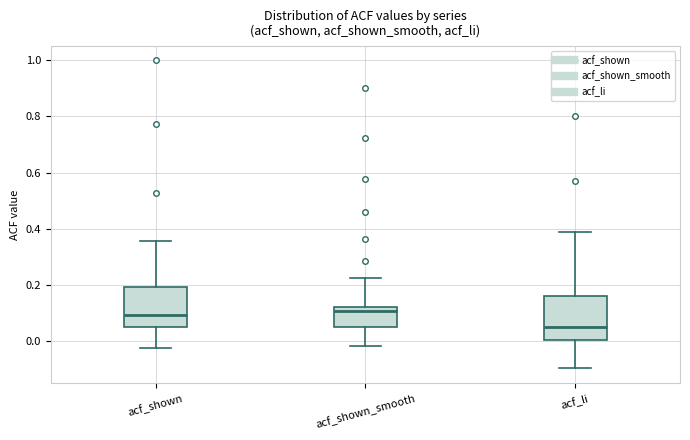

Which box's median line is the lowest?

acf_li